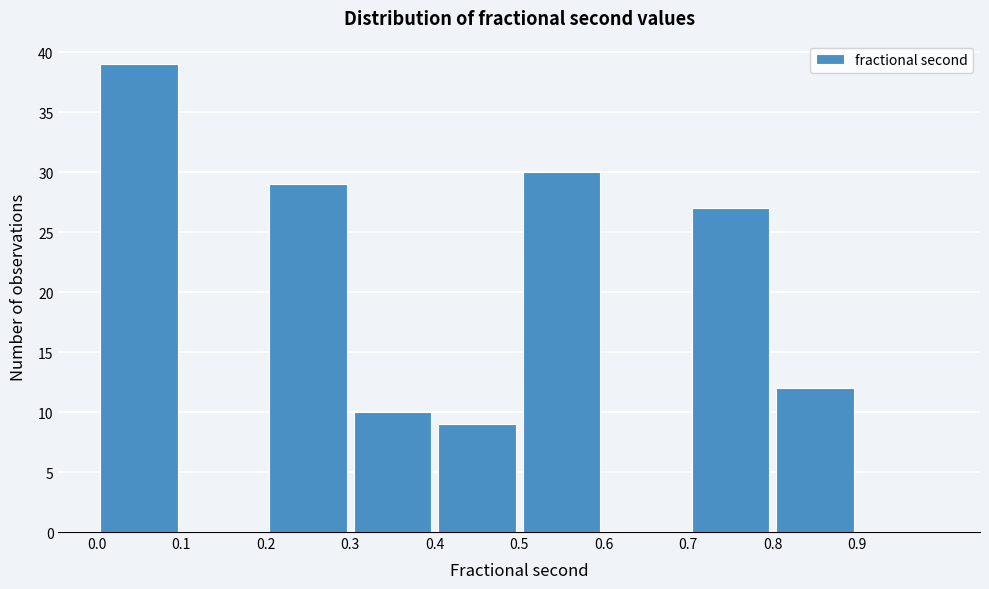

Reading left to right, transcribe this chart: for each bar, give the range it covers on the x-axis and its height. The values are not printed on the chart, so give them approximately, as read against the axis.

0.0 to 0.1: 39
0.1 to 0.2: 0
0.2 to 0.3: 29
0.3 to 0.4: 10
0.4 to 0.5: 9
0.5 to 0.6: 30
0.6 to 0.7: 0
0.7 to 0.8: 27
0.8 to 0.9: 12
0.9 to 1.0: 0